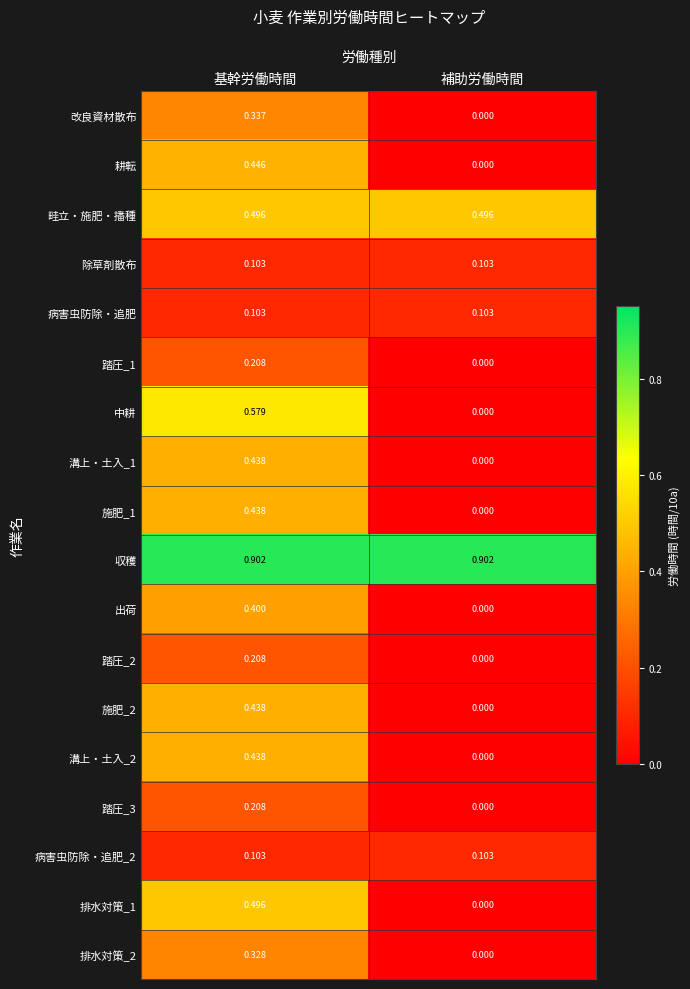

Rank the categories by 溝上・土入_1 value from highest to lowest.

基幹労働時間, 補助労働時間